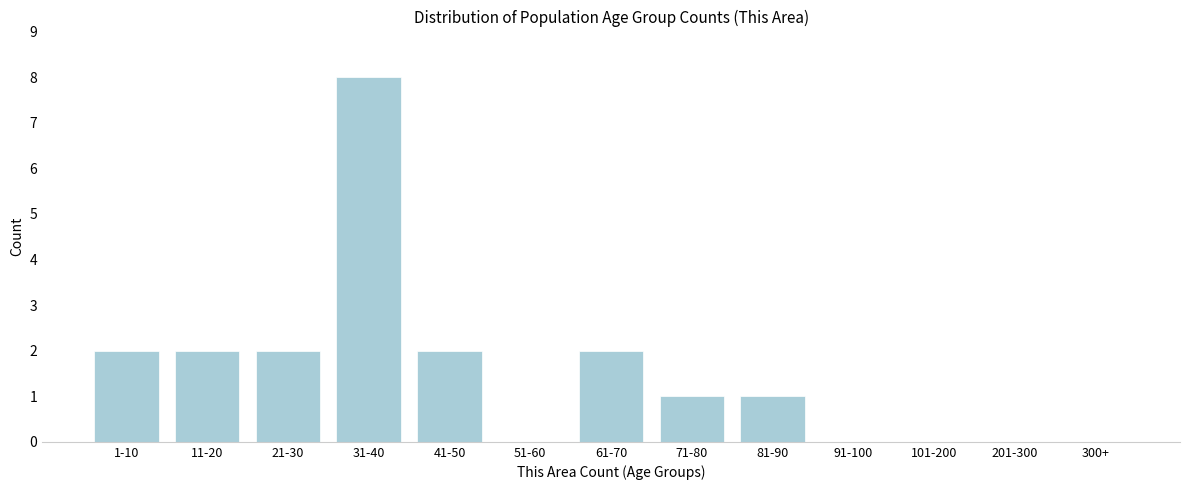

Reading left to right, transcribe all the data shown in this chart.

1-10=2	11-20=2	21-30=2	31-40=8	41-50=2	51-60=0	61-70=2	71-80=1	81-90=1	91-100=0	101-200=0	201-300=0	300+=0